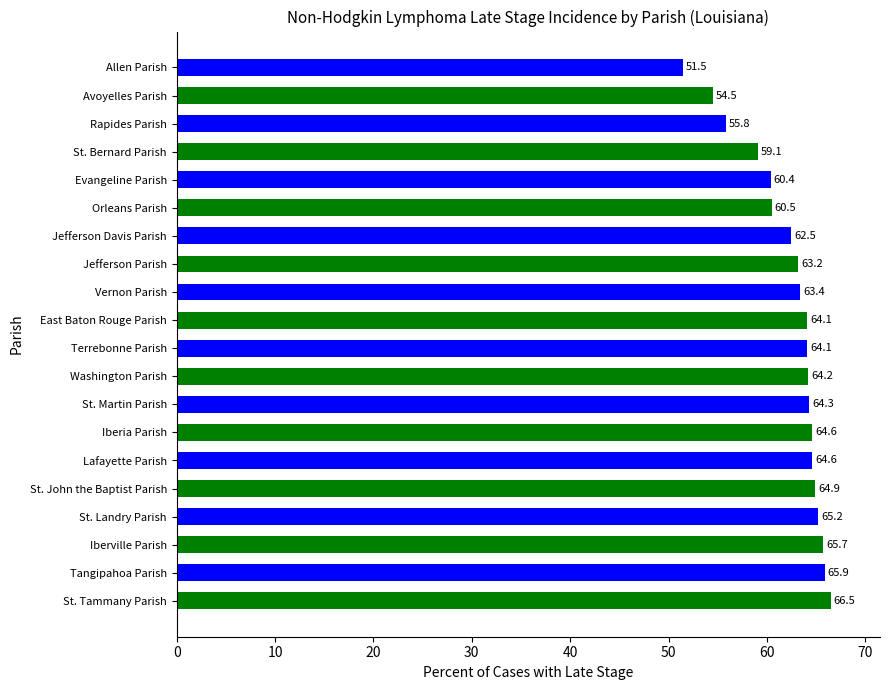

What is the minimum value shown in the chart?

51.5